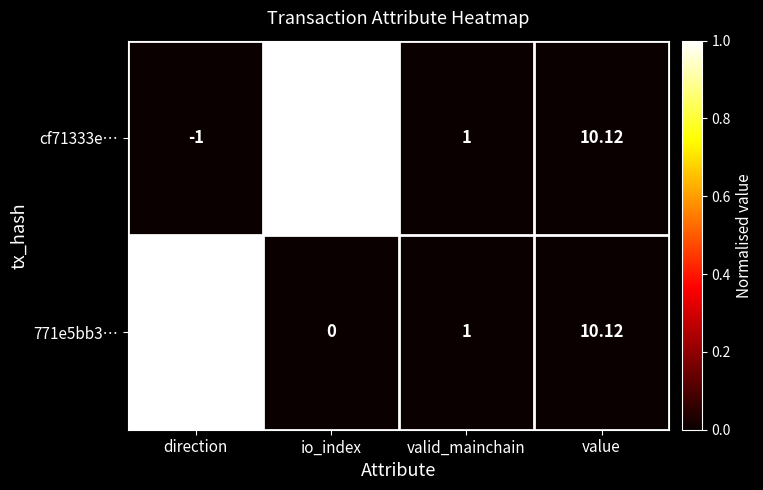

Which category has the highest value in the 771e5bb3… series?

value